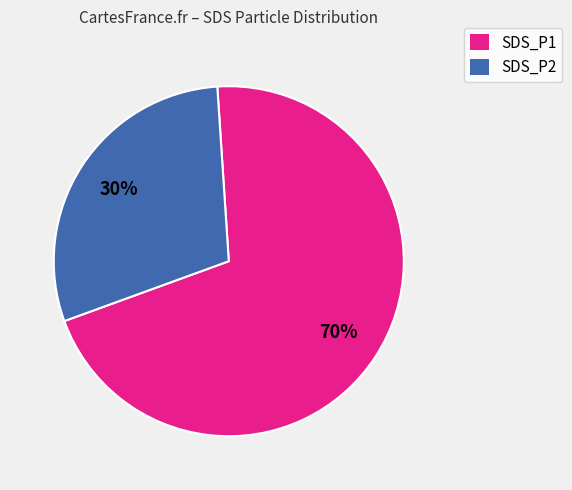

To the nearest percent, what is the average slice percentage?

50%